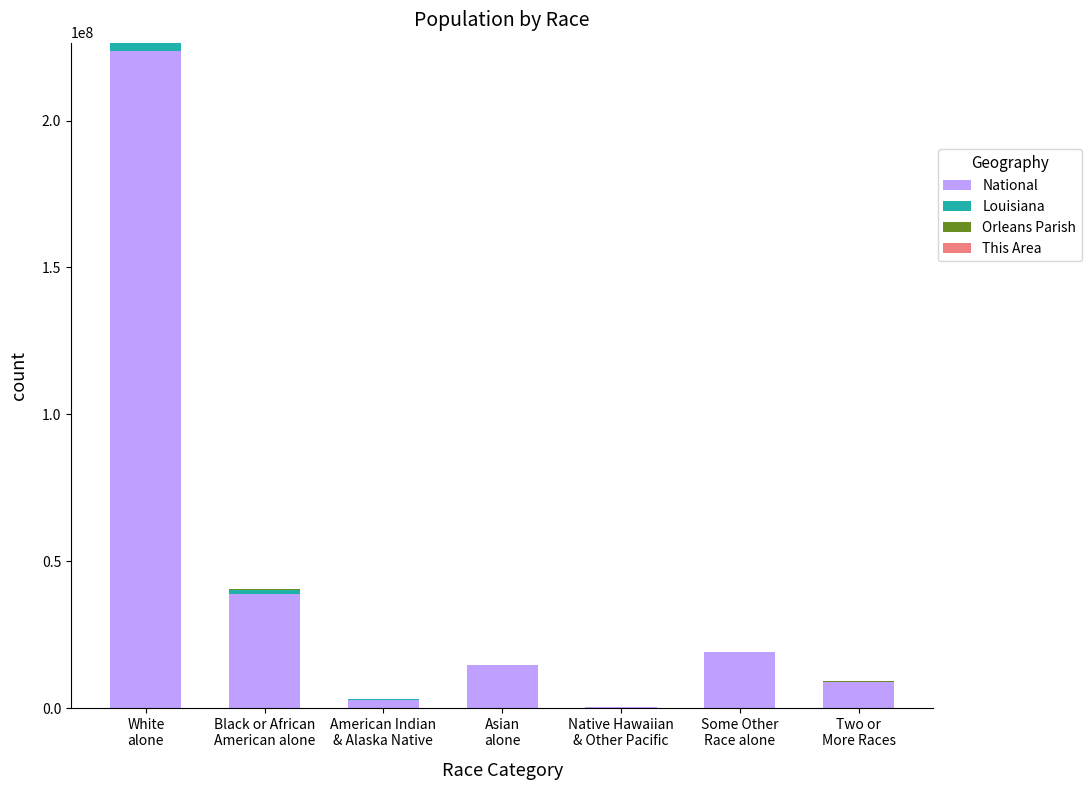

Count the number of data series in this chart.

4